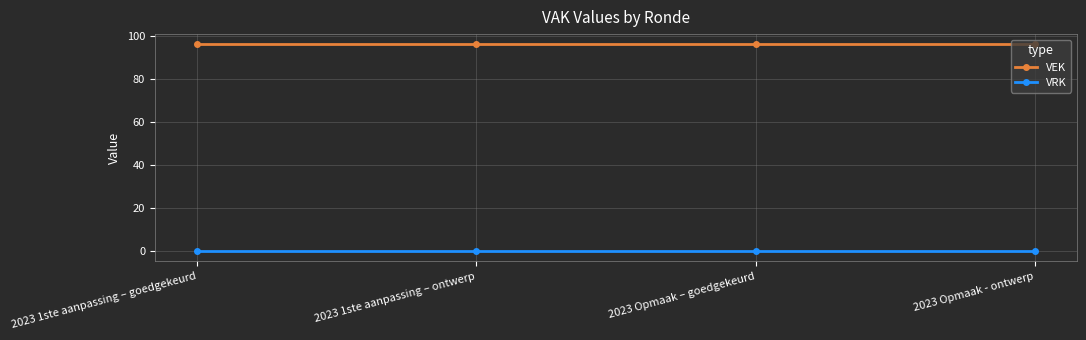

What is the spread (max minus min) of values at 2023 Opmaak - ontwerp?

96